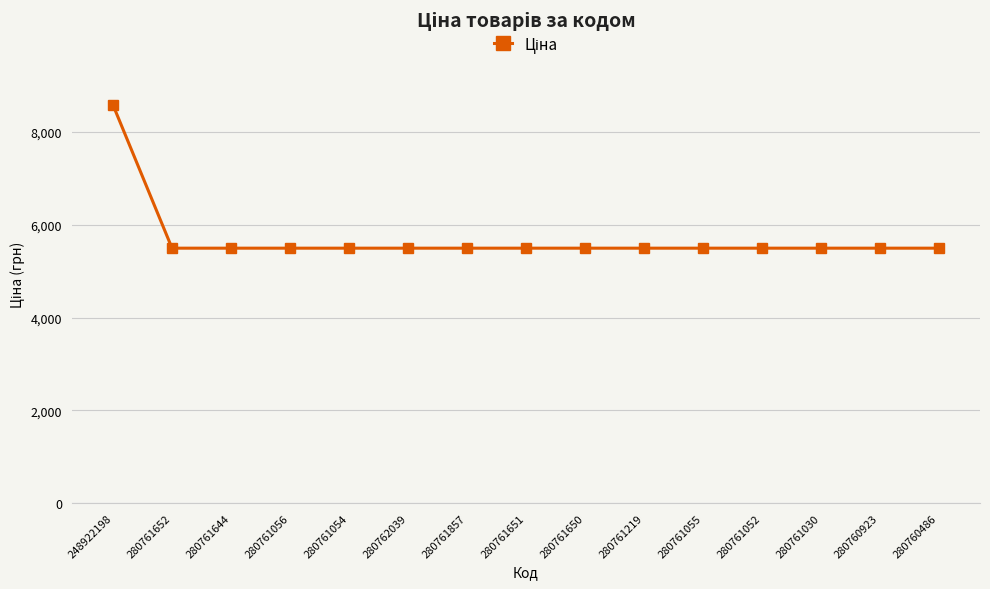

Is it true that the value at 280761650 is 7910.3?

False